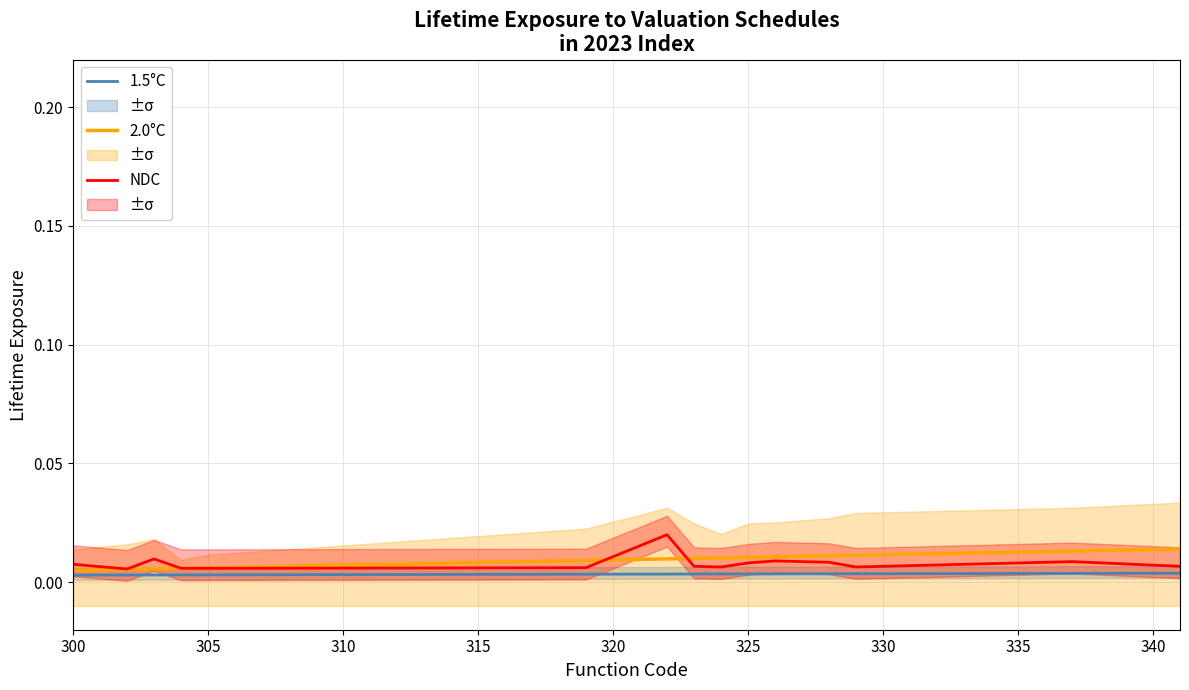

Which series has the largest range (max minus min)?

NDC